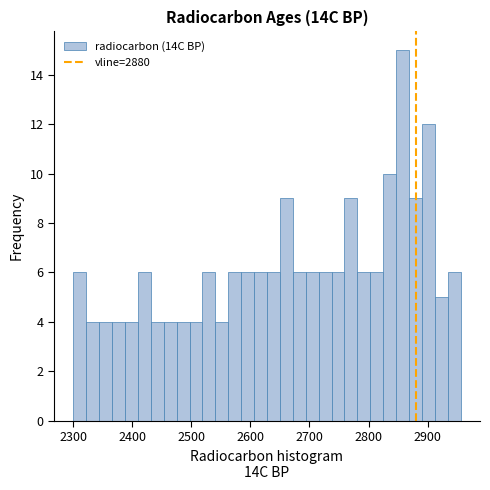

Read against the x-axis, roughly where is the centre of the tallest bar?

2860